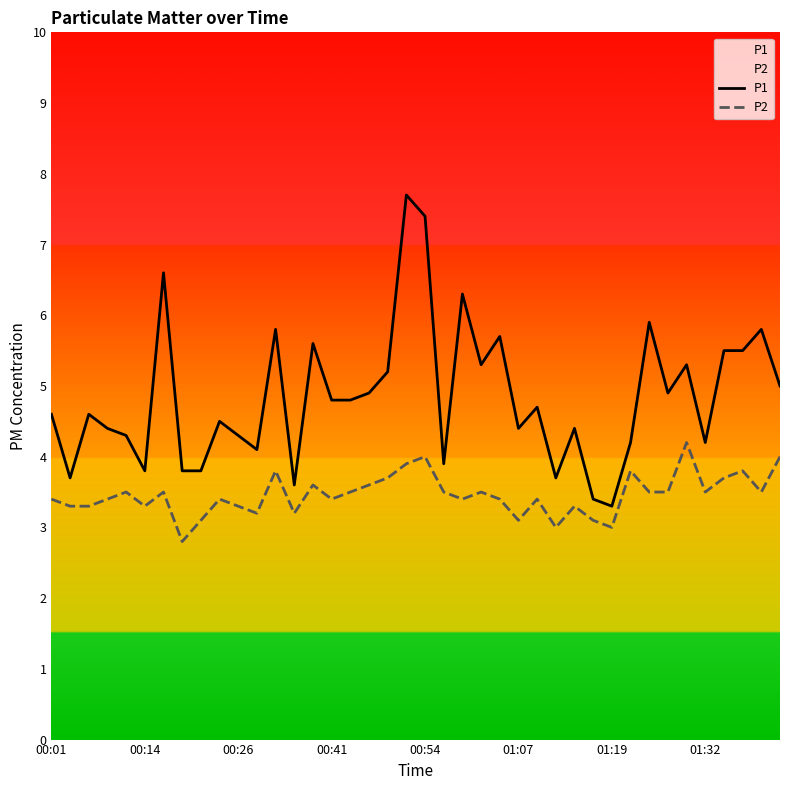

True or false: P1 and P2 cross at least once.

False